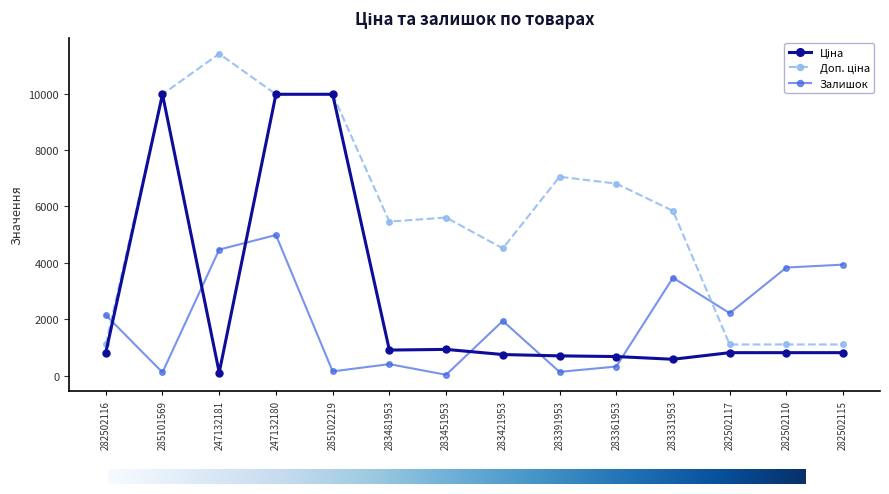

At which category is the sum across all series the highest?

247132180